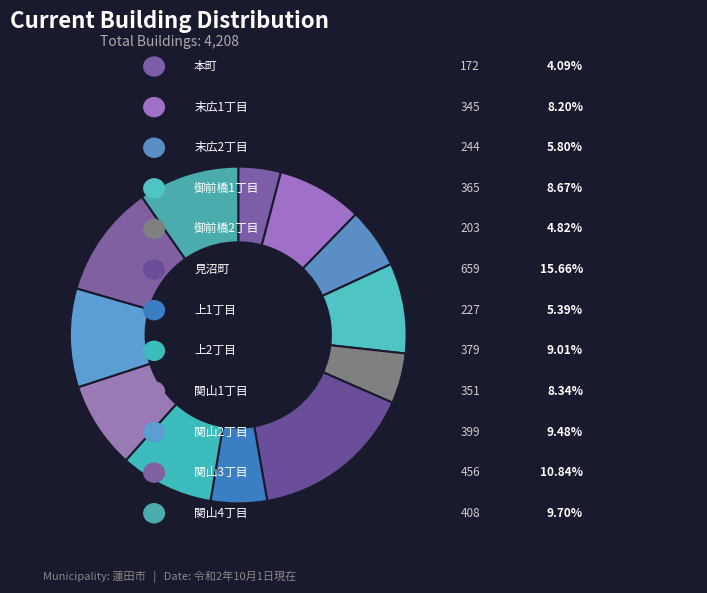

How many segments does this pie chart have?

12